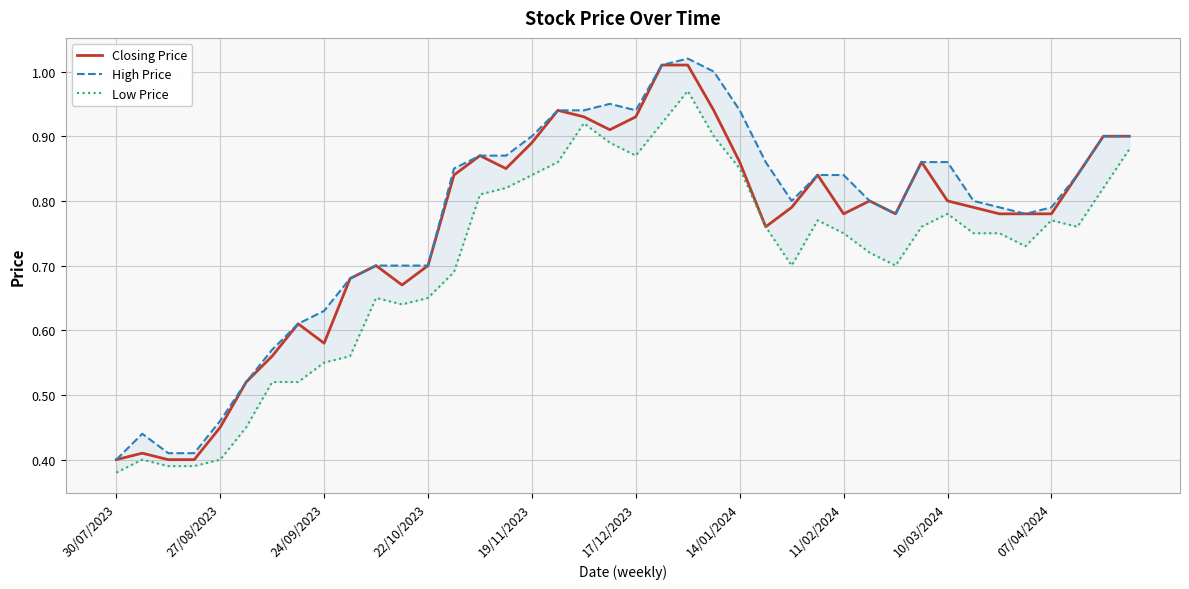

What position from the right is 35?

5